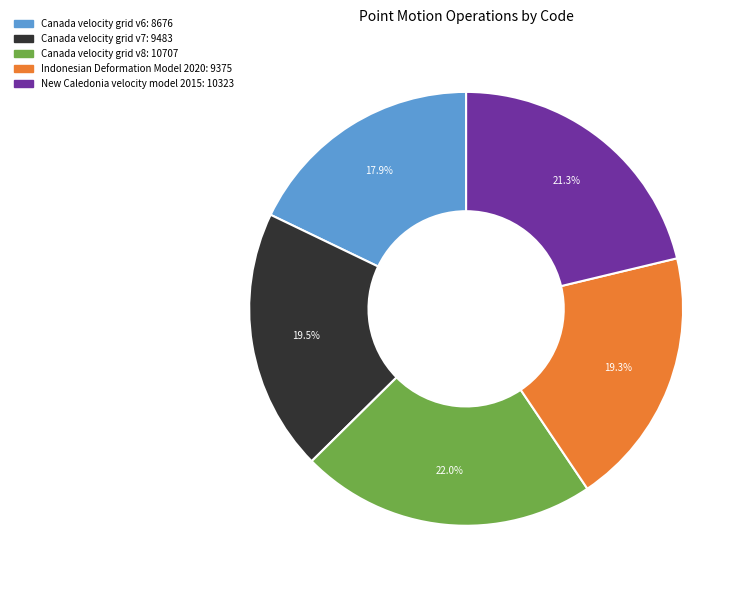

Approximately how many times larger is the value at Indonesian Deformation Model 2020 compared to Canada velocity grid v8?

0.9